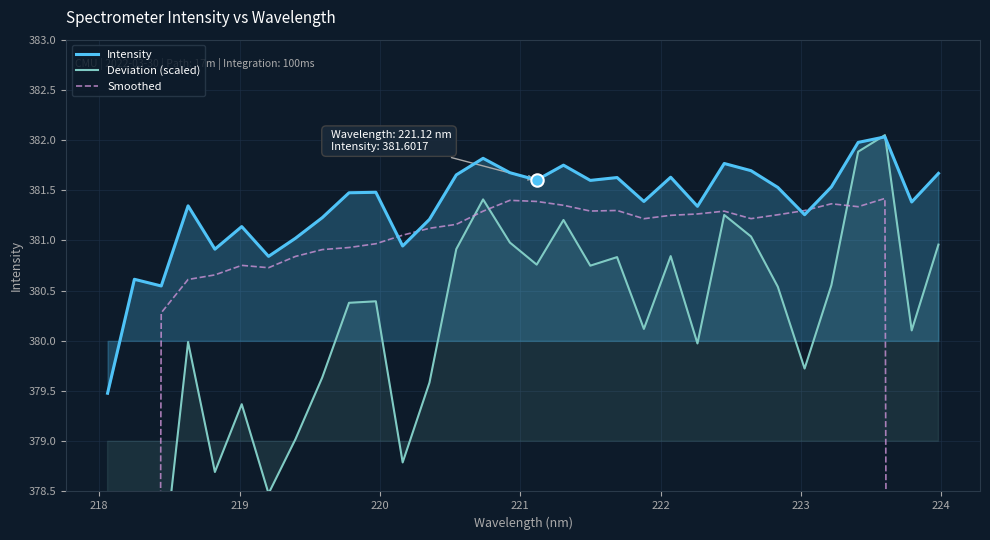

What is the minimum value for Intensity?

379.5